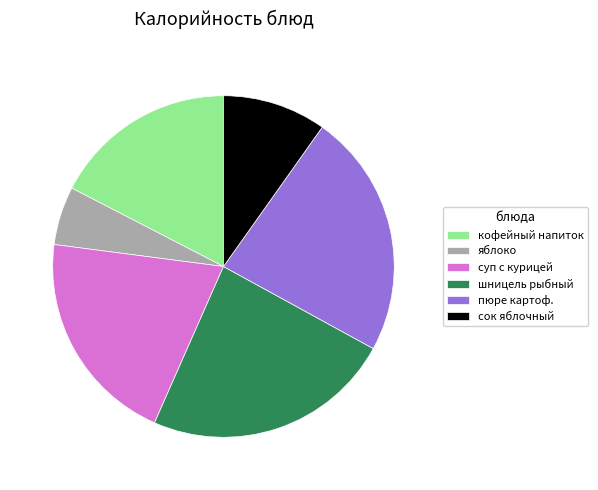

Is it true that шницель рыбный is 34% of the pie?

False